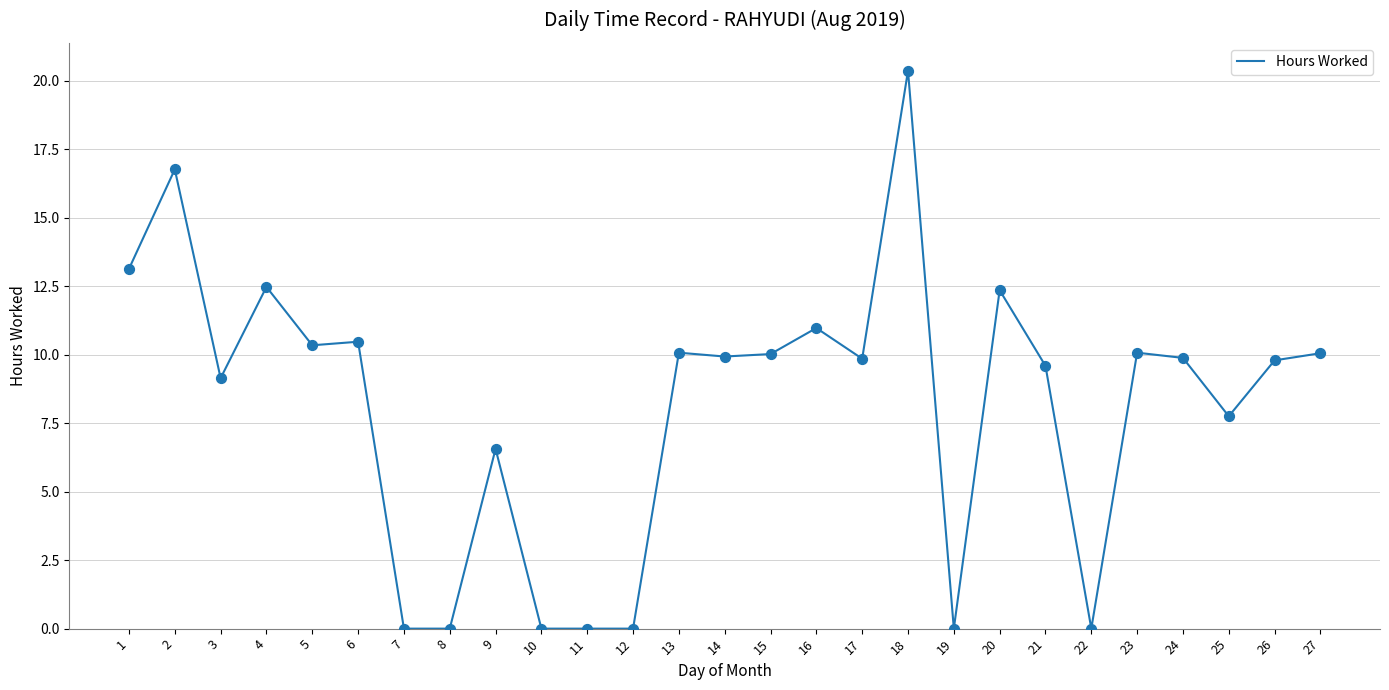

Between 6 and 1, which is larger?

1